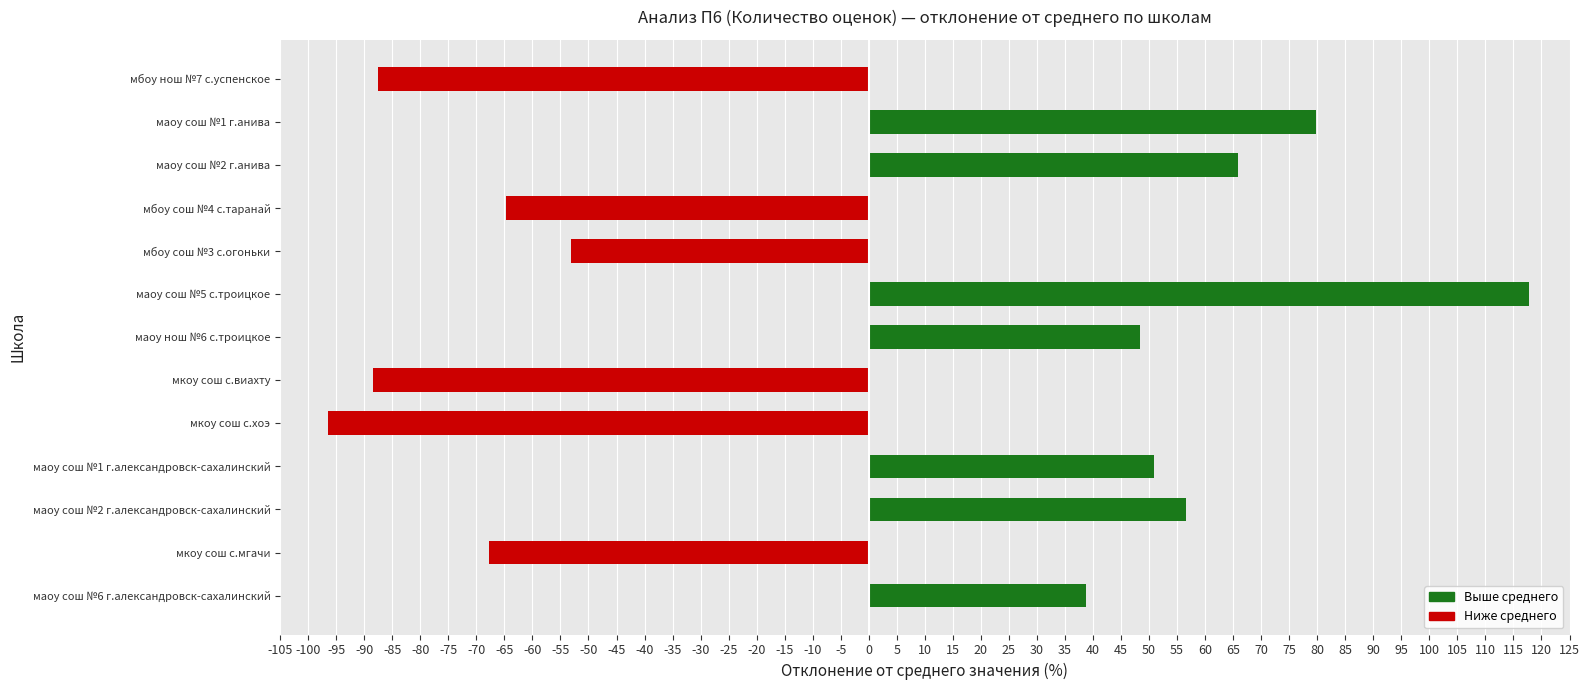

At which category does the chart reach its peak across all series?

маоу сош №5 с.троицкое